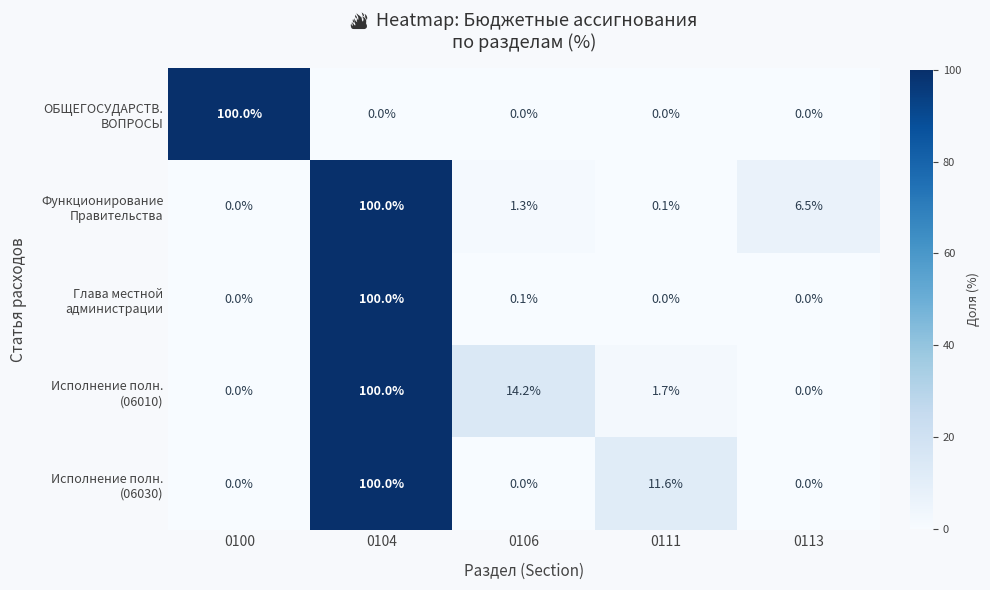

At which category is the sum across all series the highest?

0104